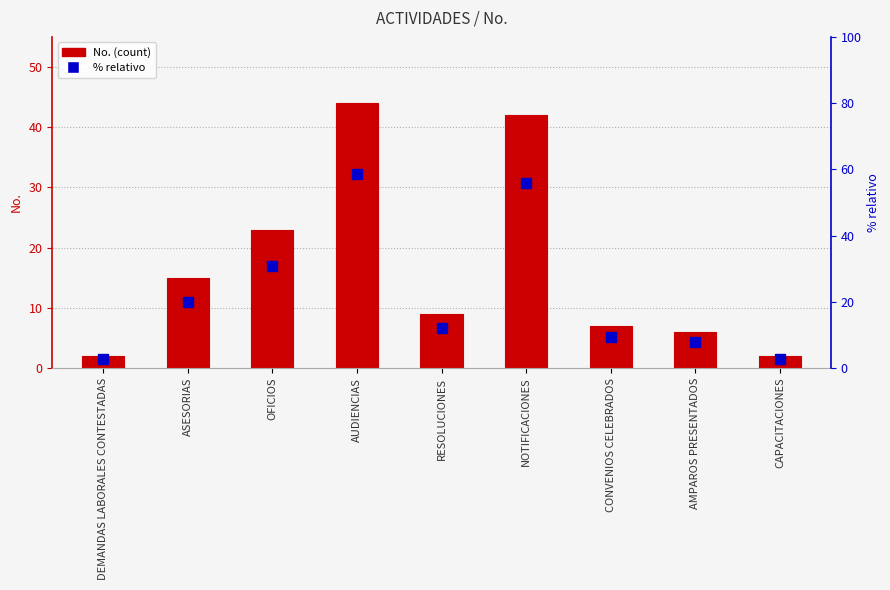

The chart shows a value of 30 at AUDIENCIAS. True or false?

False